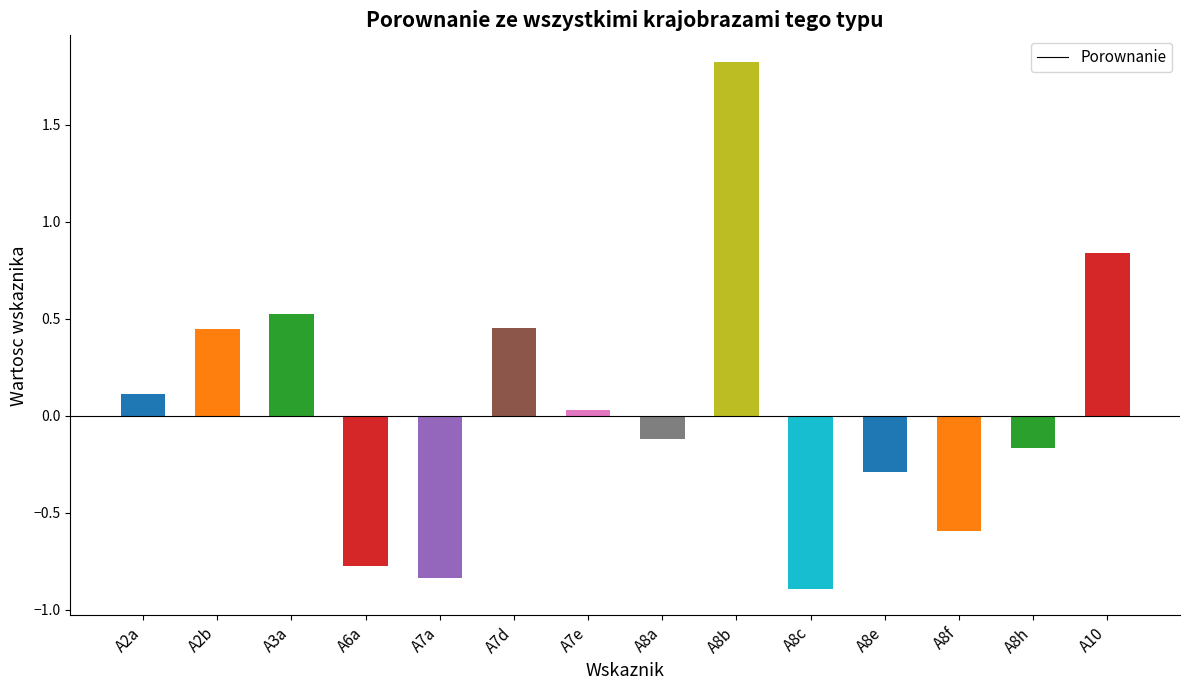

At which label is the value closest to 0?

A7e